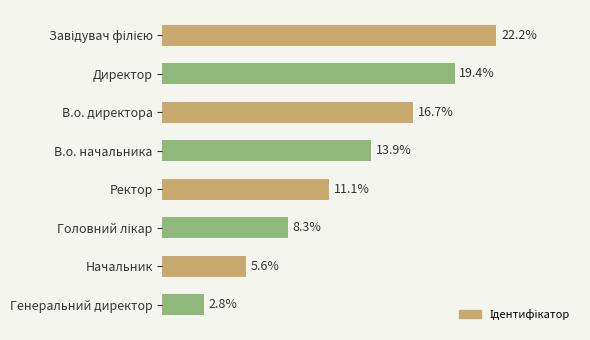

Are the bars grouped side by side (vs. stacked)?

No